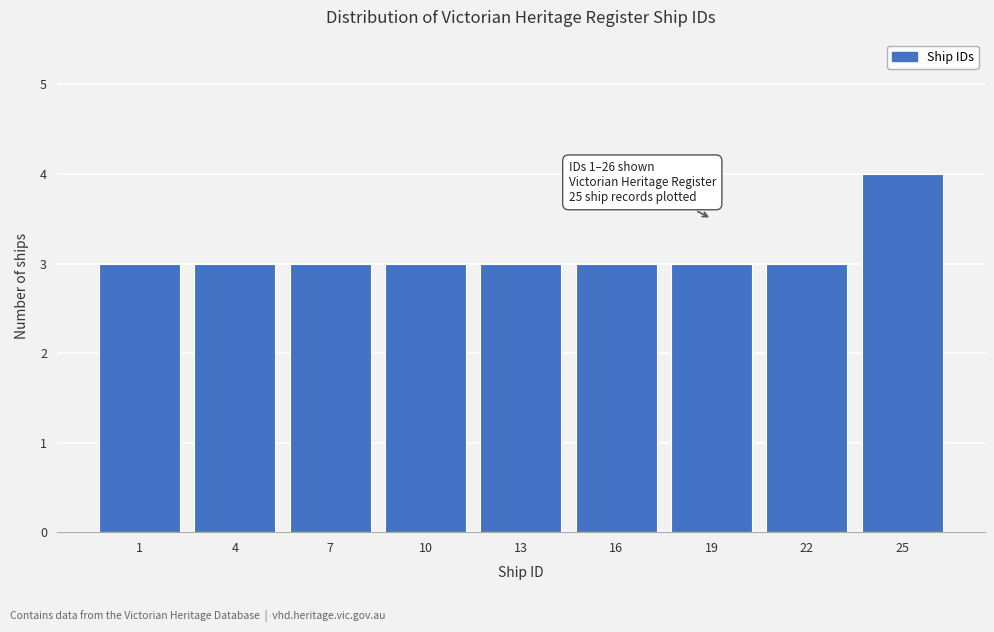

Reading left to right, extract all data points from this chart.

1=3	4=3	7=3	10=3	13=3	16=3	19=3	22=3	25=4